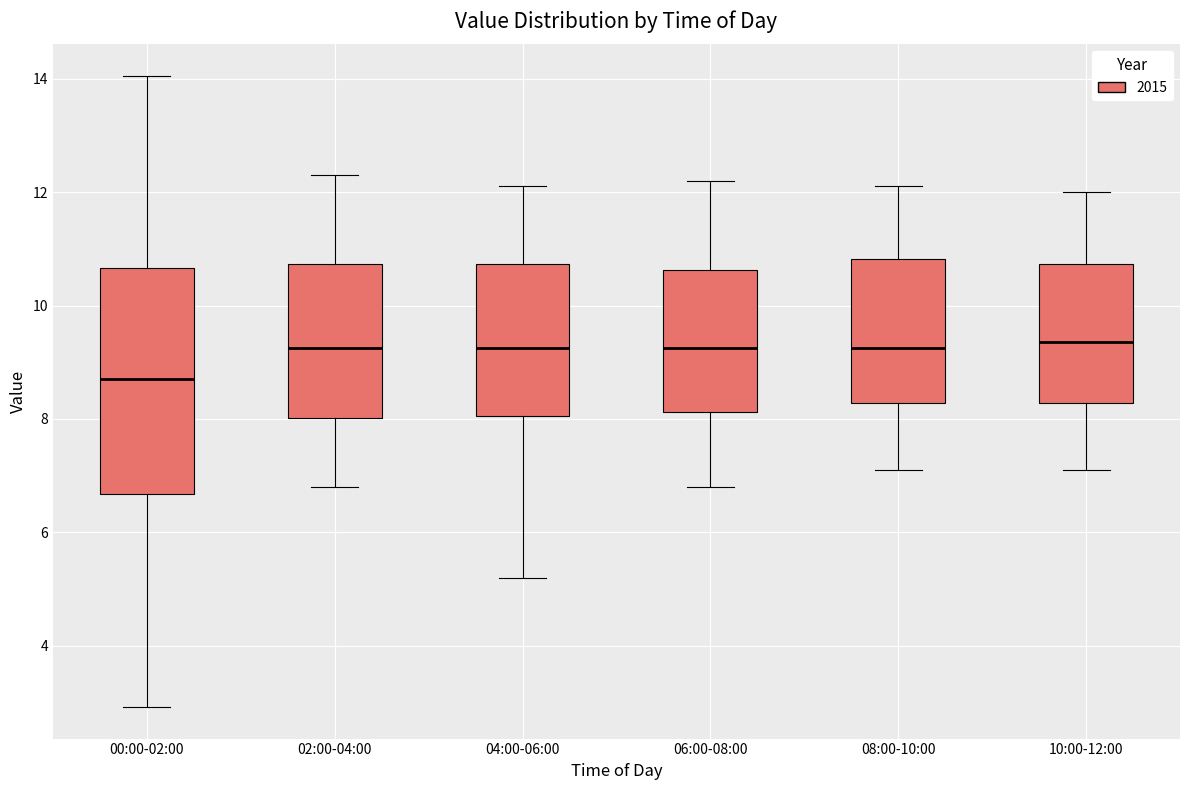

Reading left to right, transcribe this box plot: for each box, give where its median line is, the range the box spans, and where its two whiskers end, as read against the y-axis. The values are not printed on the chart, so give them approximately, as read against the axis.

00:00-02:00: median 8.8, box 6.6 to 10.6, whiskers 3.0 to 14.0
02:00-04:00: median 9.2, box 8.0 to 10.8, whiskers 6.8 to 12.4
04:00-06:00: median 9.2, box 8.0 to 10.8, whiskers 5.2 to 12.2
06:00-08:00: median 9.2, box 8.2 to 10.6, whiskers 6.8 to 12.2
08:00-10:00: median 9.2, box 8.2 to 10.8, whiskers 7.2 to 12.2
10:00-12:00: median 9.4, box 8.2 to 10.8, whiskers 7.2 to 12.0